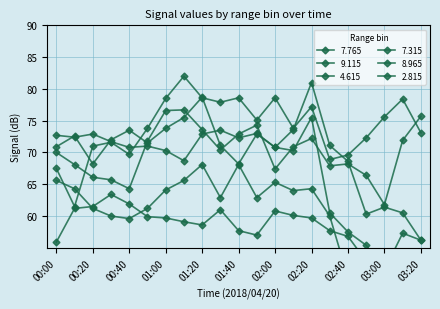

What is the difference between the maximum and minimum values in the 7.765 series?

36.3